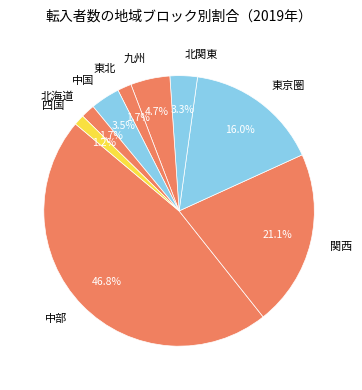

Between 四国 and 九州, which is larger?

九州